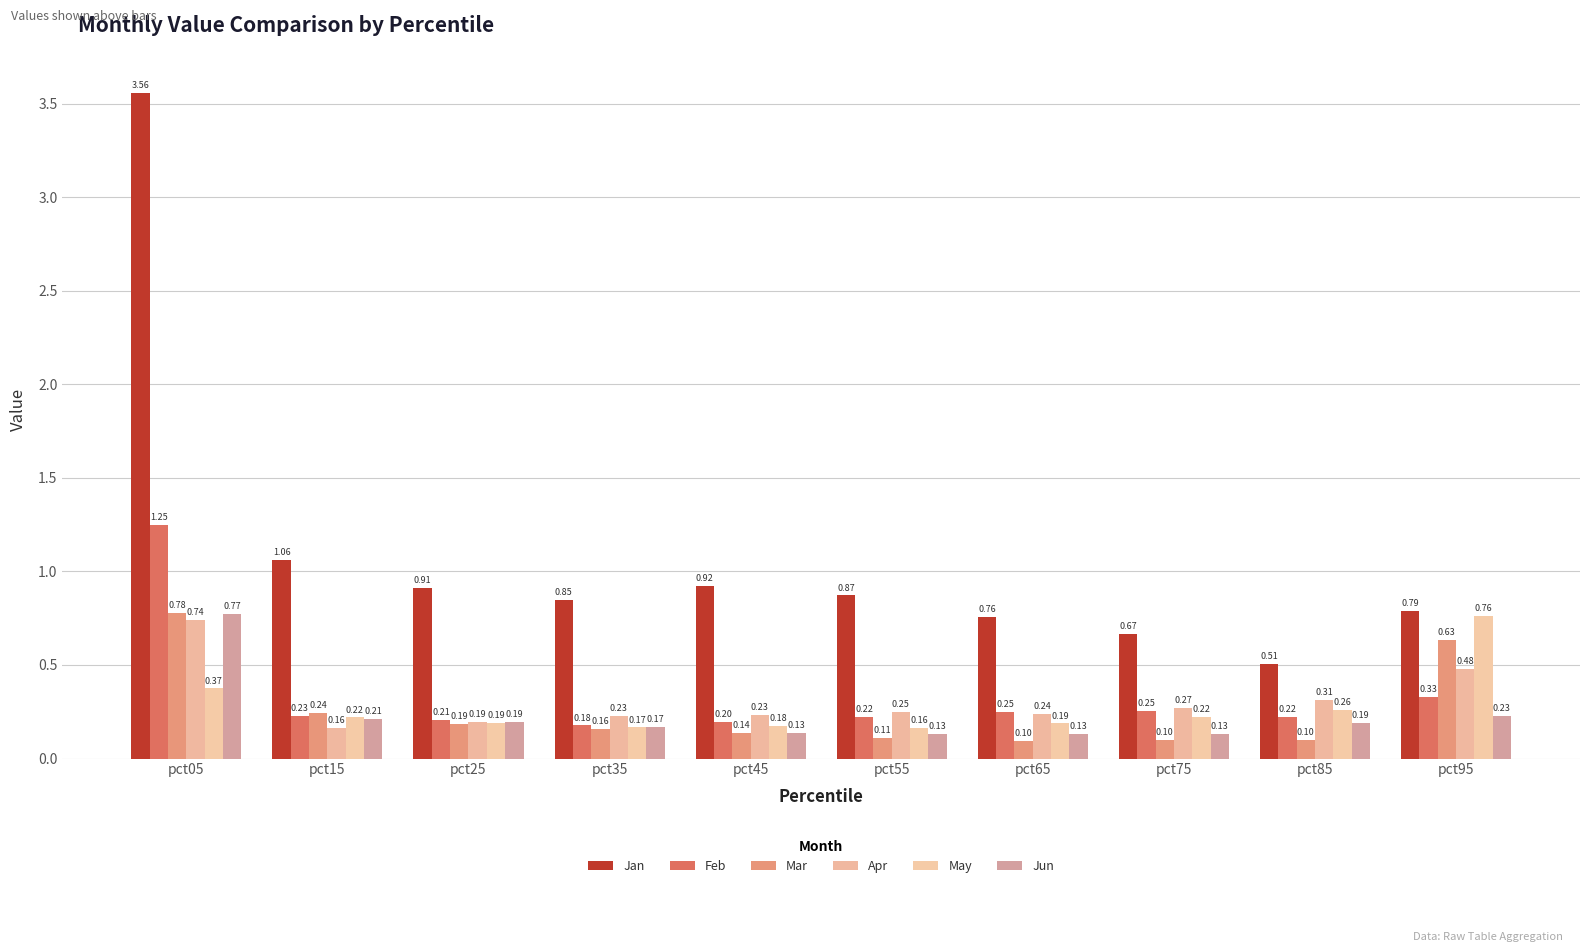

Which series changed the most between pct05 and pct75?

Jan